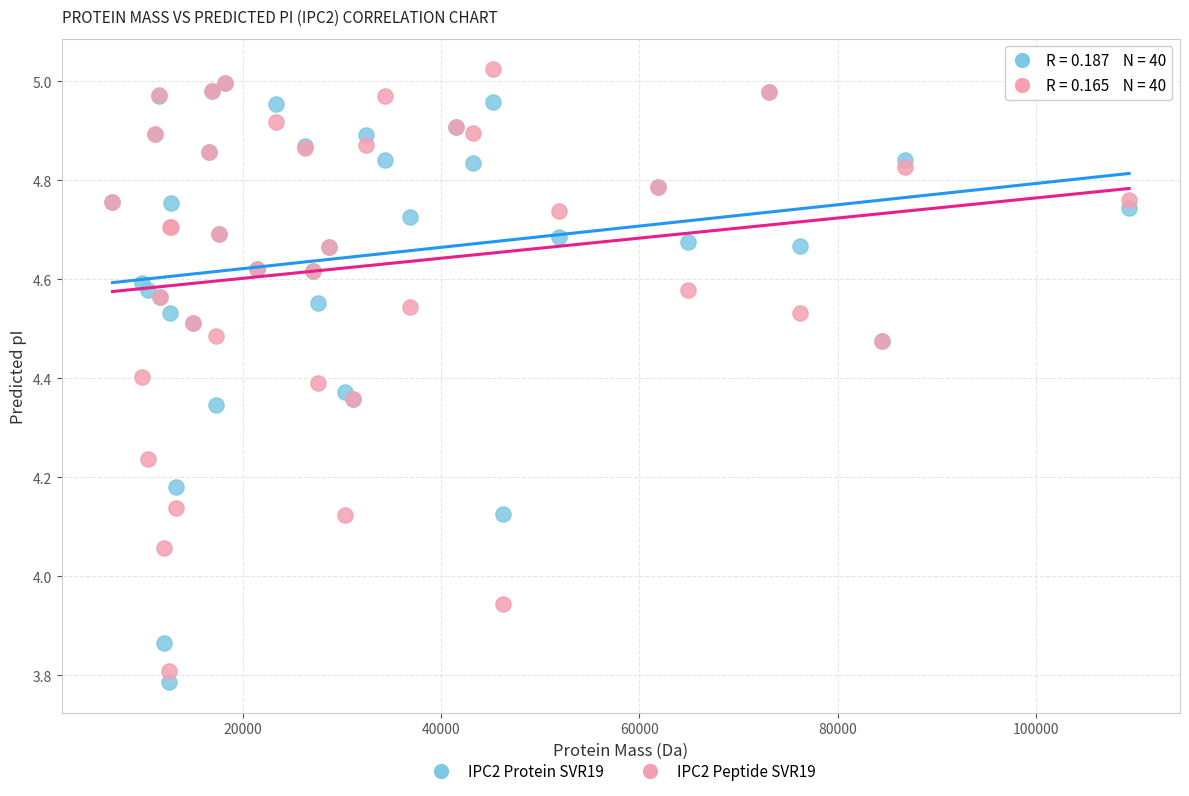

Which series reaches the maximum Y coordinate?

IPC2 Peptide SVR19